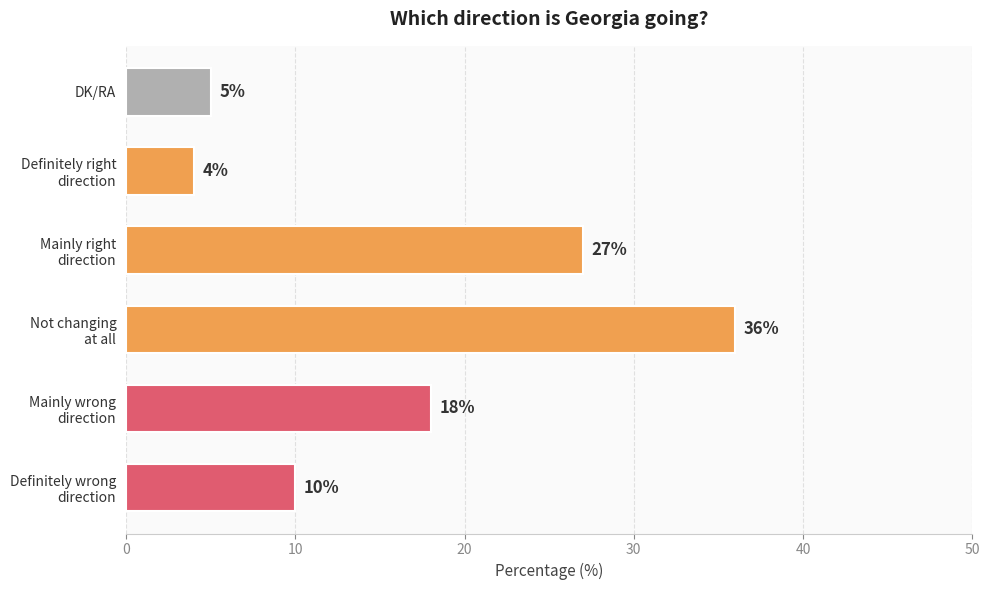

Reading bottom to top, transcribe all the data shown in this chart.

10	18	36	27	4	5